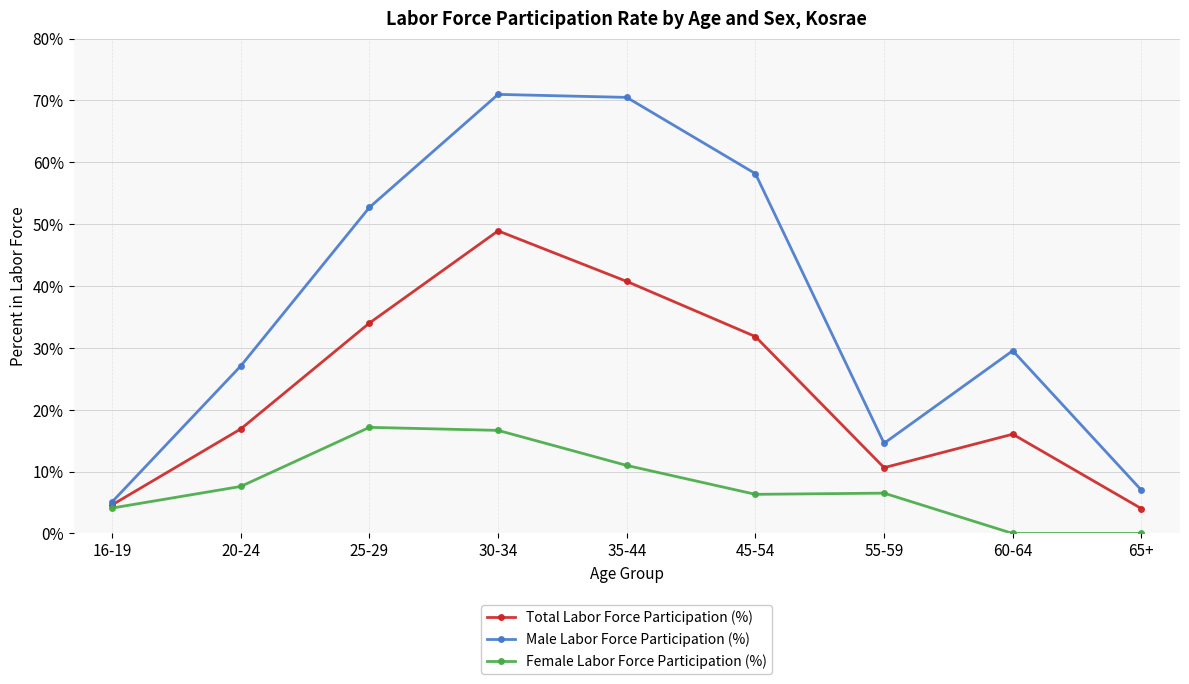

Between 20-24 and 30-34, which series saw the biggest shift?

Male Labor Force Participation (%)